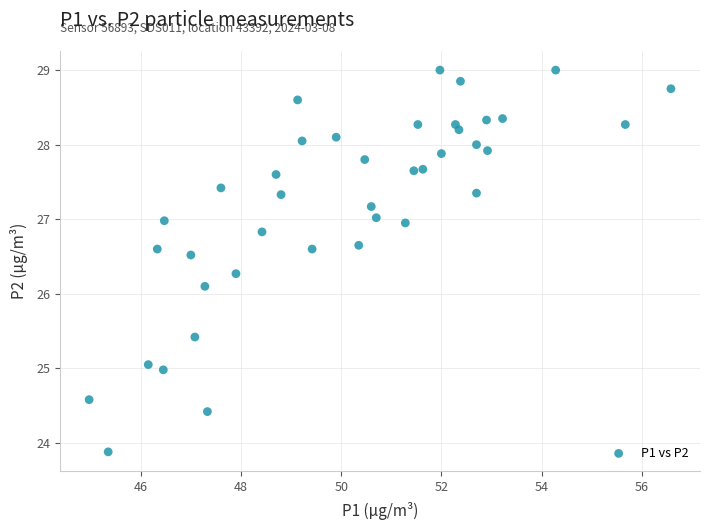

What Y value in the scatter plot is closest to 26?

26.1